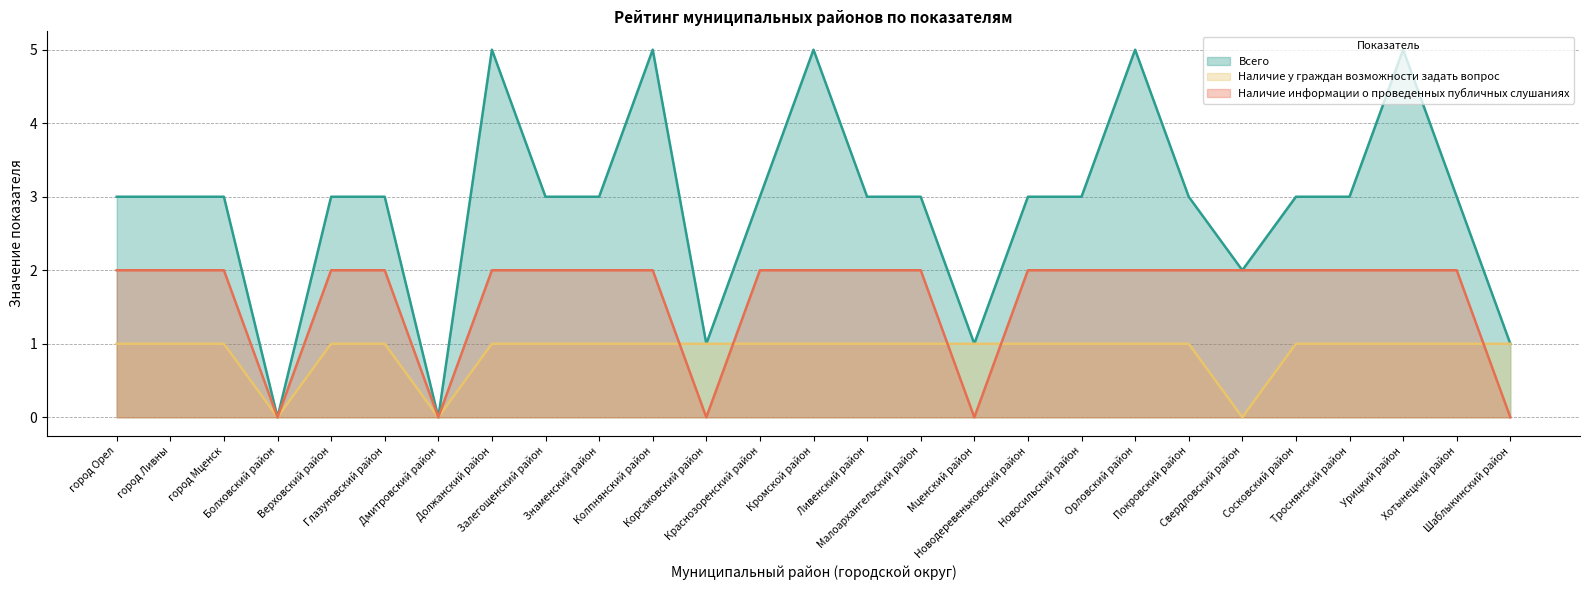

At which label is Всего closest to 2?

Свердловский район